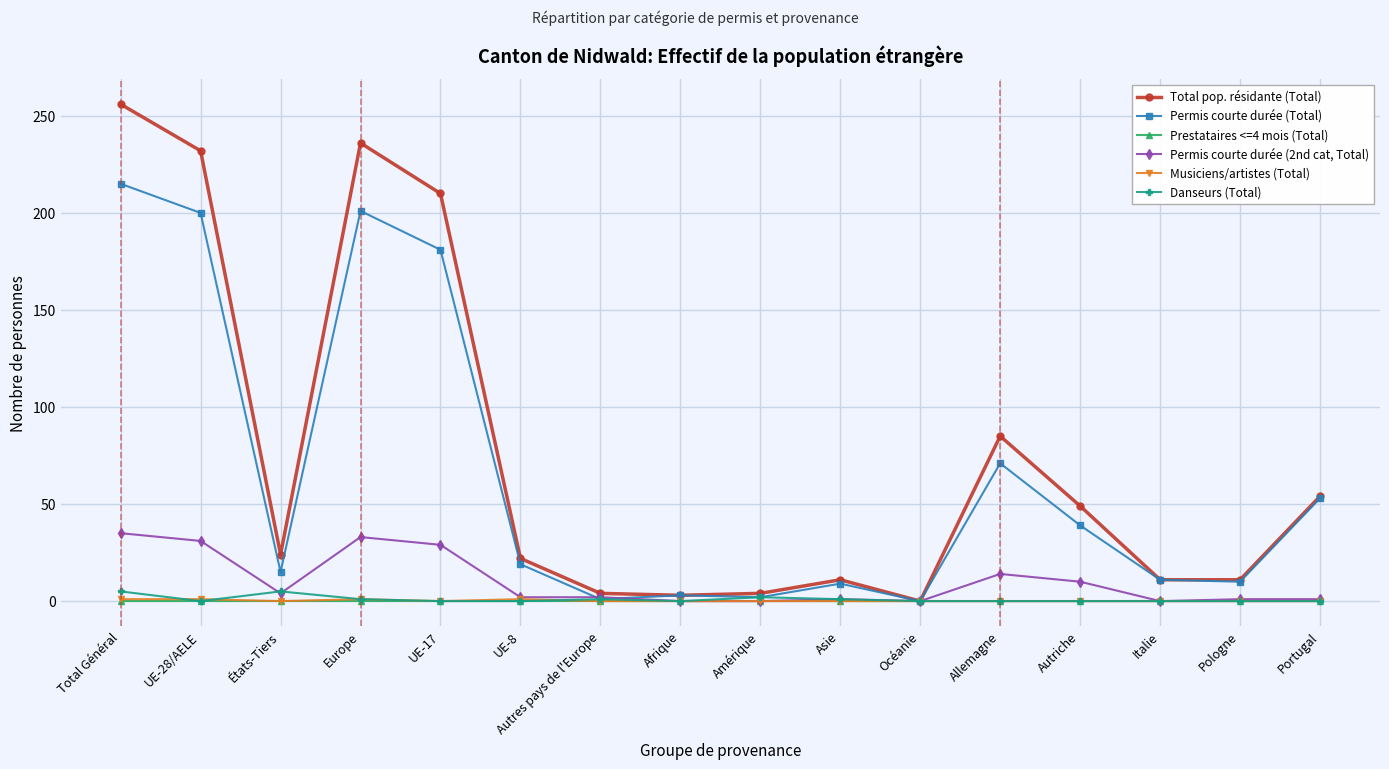

True or false: Permis courte durée (2nd cat, Total) has more than 1 points higher than both neighbors.

True